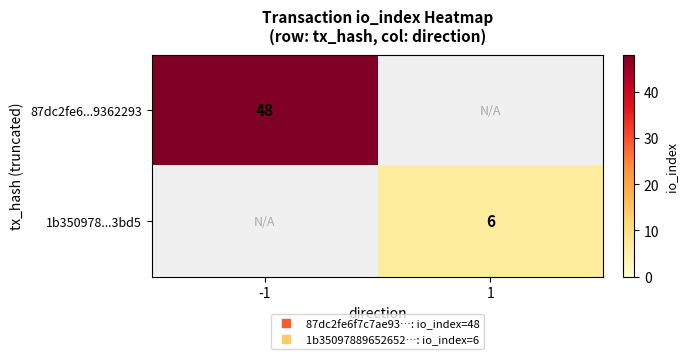

Which series has the largest range (max minus min)?

87dc2fe6...9362293